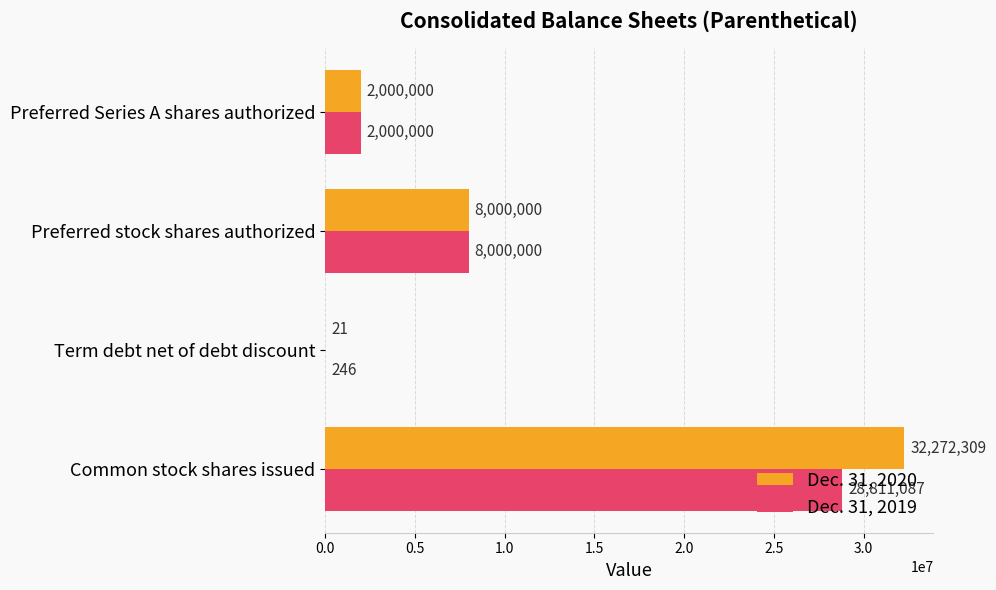

Which series has the largest total across all categories?

Dec. 31, 2020